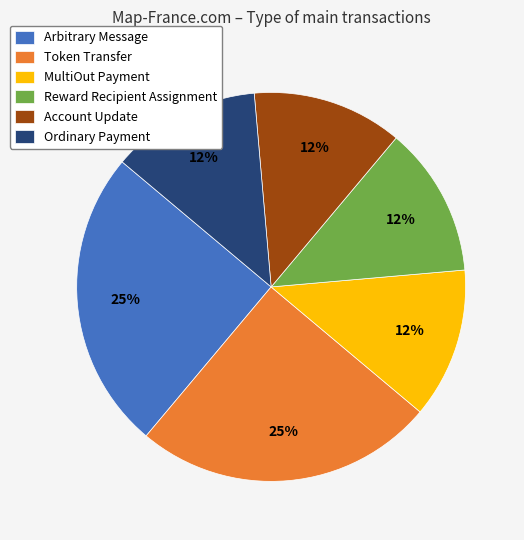

Combined, do Token Transfer and Reward Recipient Assignment account for over 50%?

No